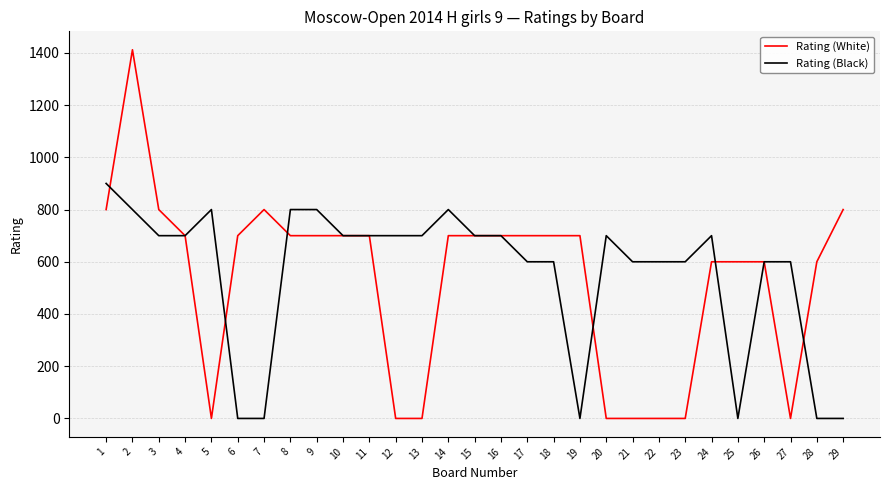

What is the total value across all series at 7?

800